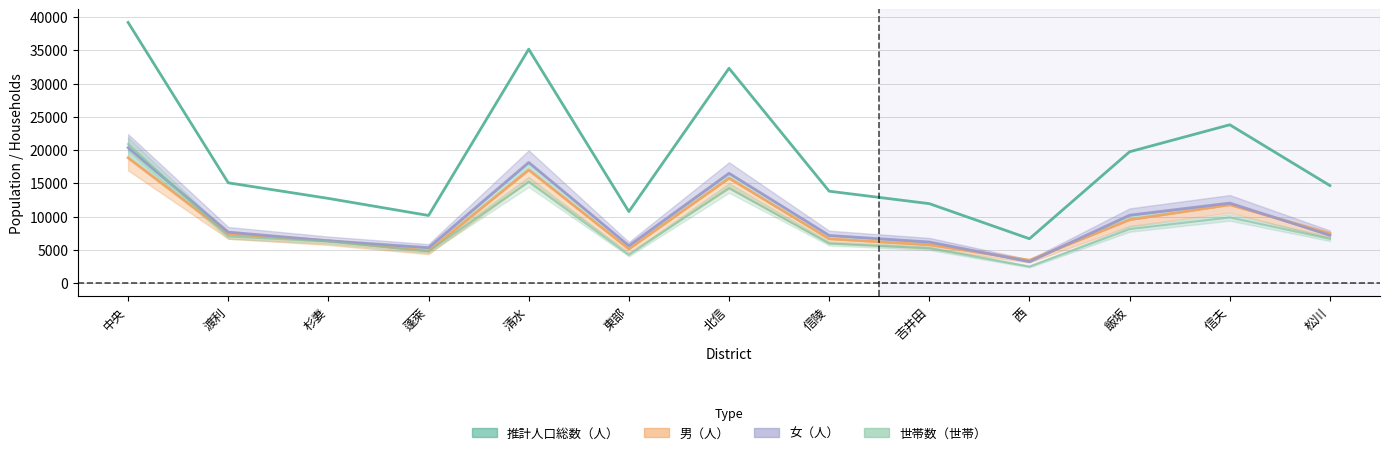

The 推計人口総数（人） series shows 13817 at 信陵. True or false?

True